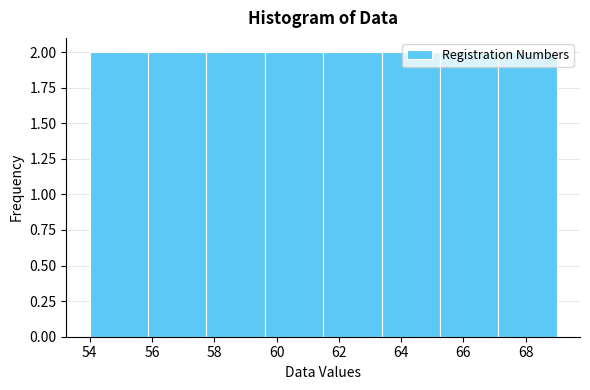

Reading left to right, list every bar in this chart as the range it spans on the x-axis followed by its height. Neither the bar edges nor the heights are printed on the chart, so give them approximately, as read against the axes.

54.0 to 55.8: 2
55.8 to 57.8: 2
57.8 to 59.6: 2
59.6 to 61.6: 2
61.6 to 63.4: 2
63.4 to 65.2: 2
65.2 to 67.2: 2
67.2 to 69.0: 2